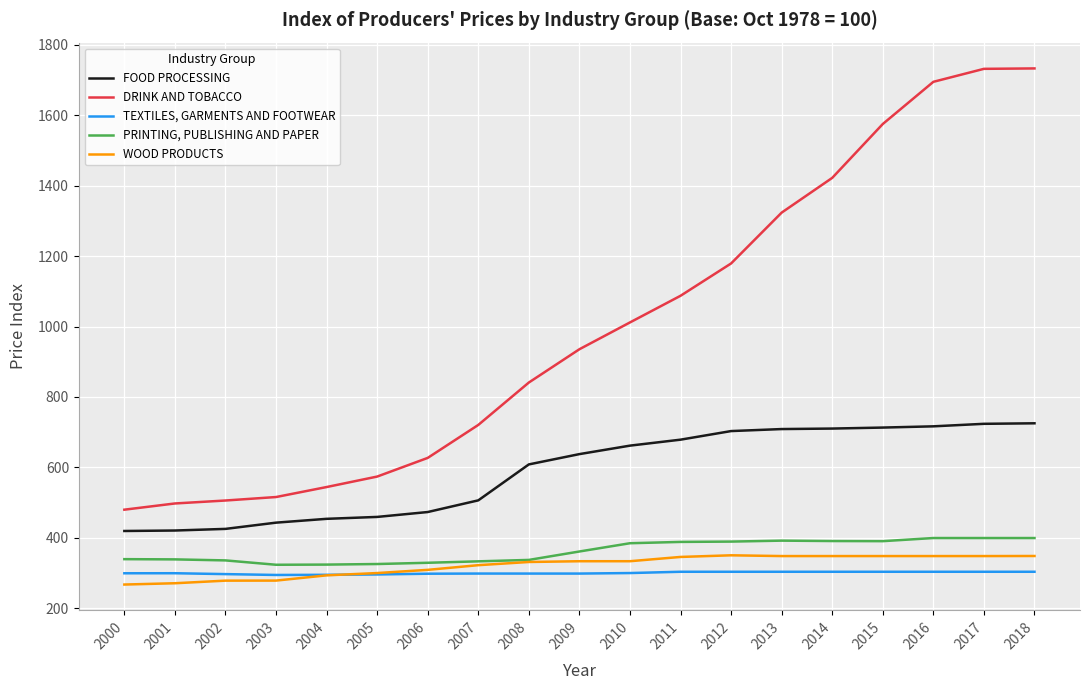

True or false: TEXTILES, GARMENTS AND FOOTWEAR and FOOD PROCESSING cross at least once.

False